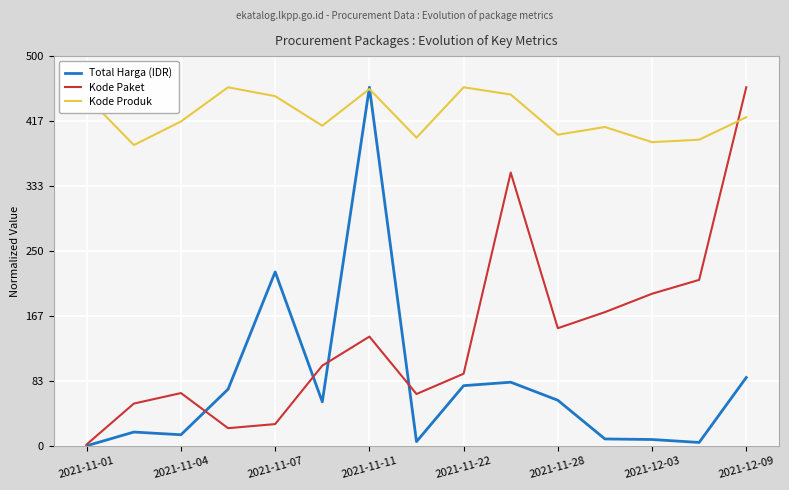

List the series in order of their overall mean, lowest first.

Total Harga (IDR), Kode Paket, Kode Produk